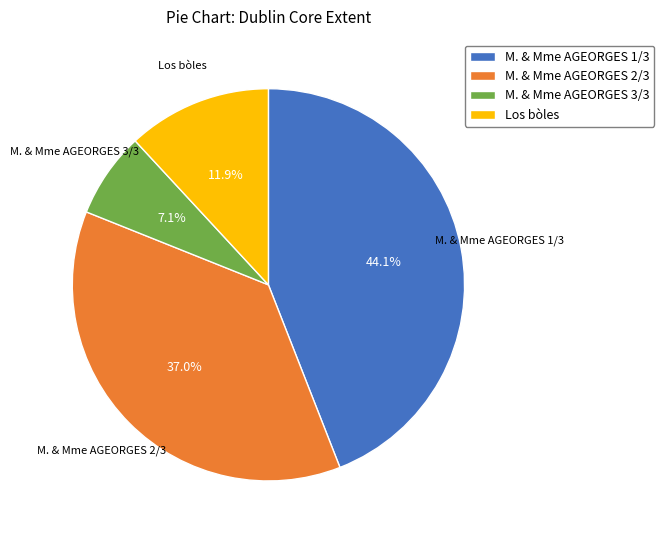

To the nearest percent, what percentage of the pie is Los bòles?

12%